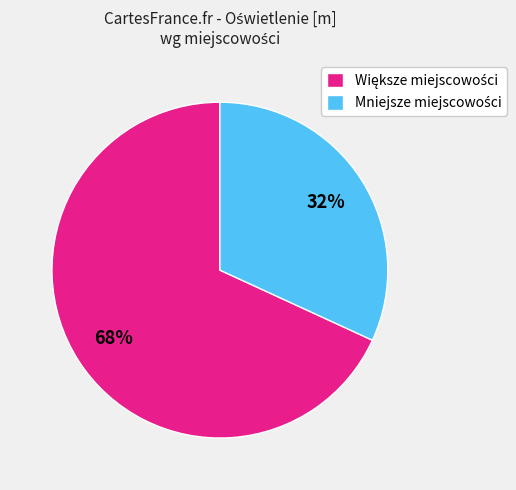

Is there a majority slice in this chart?

Yes